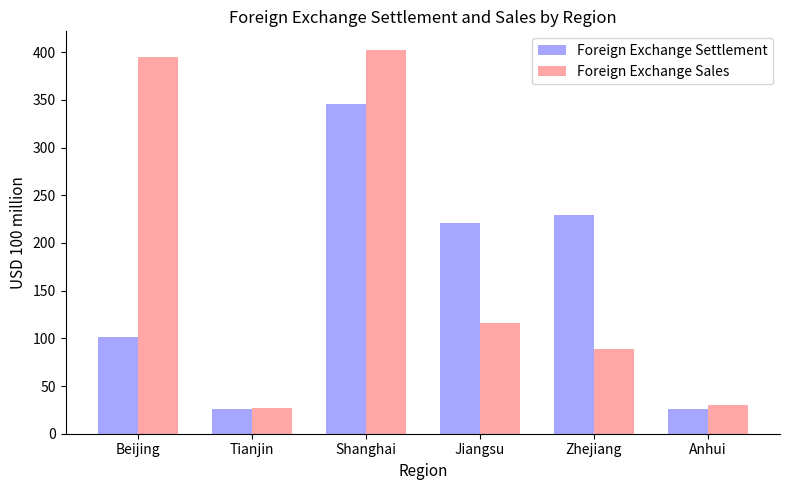

At how many categories does at least one series exceed 71?

4